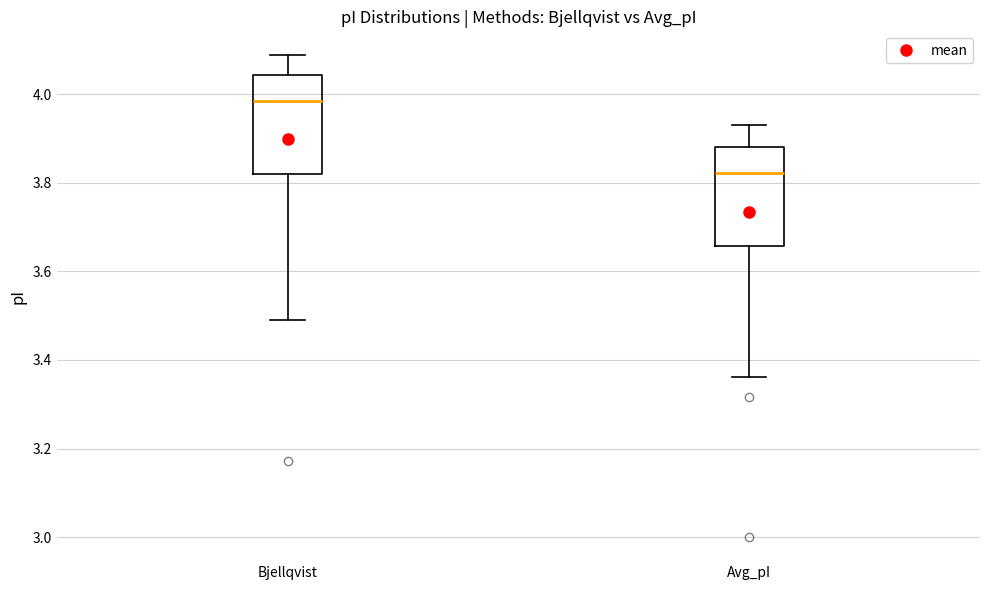

Reading left to right, transcribe this box plot: for each box, give where its median line is, the range the box spans, and where its two whiskers end, as read against the y-axis. The values are not printed on the chart, so give them approximately, as read against the axis.

Bjellqvist: median 3.98, box 3.82 to 4.04, whiskers 3.50 to 4.08
Avg_pI: median 3.82, box 3.66 to 3.88, whiskers 3.36 to 3.94